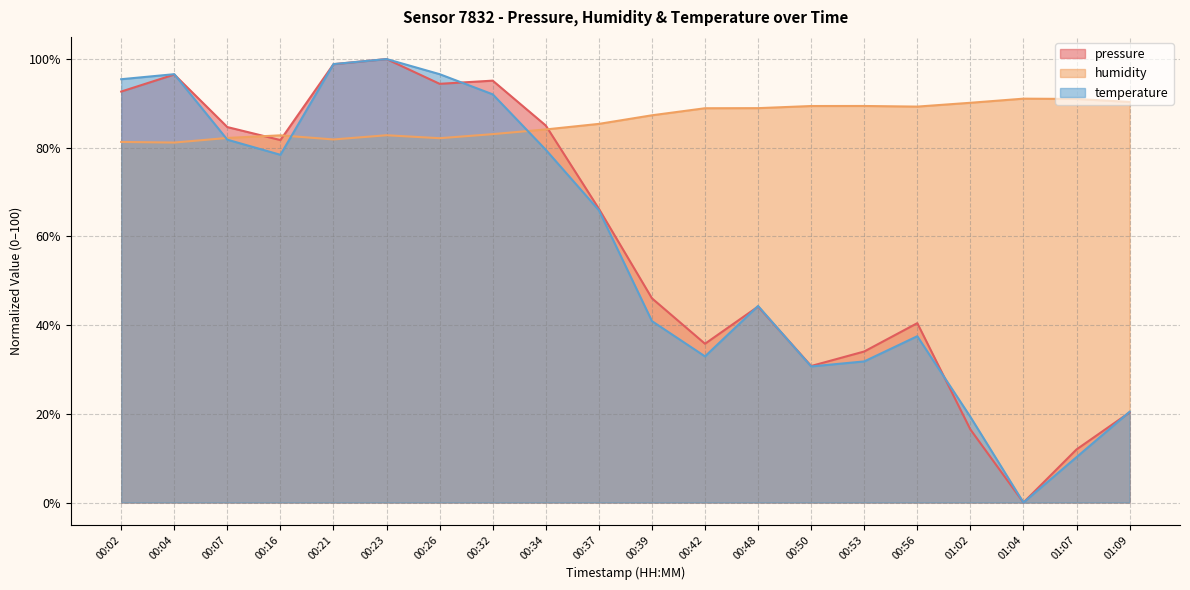

How many data points does each series have?

20